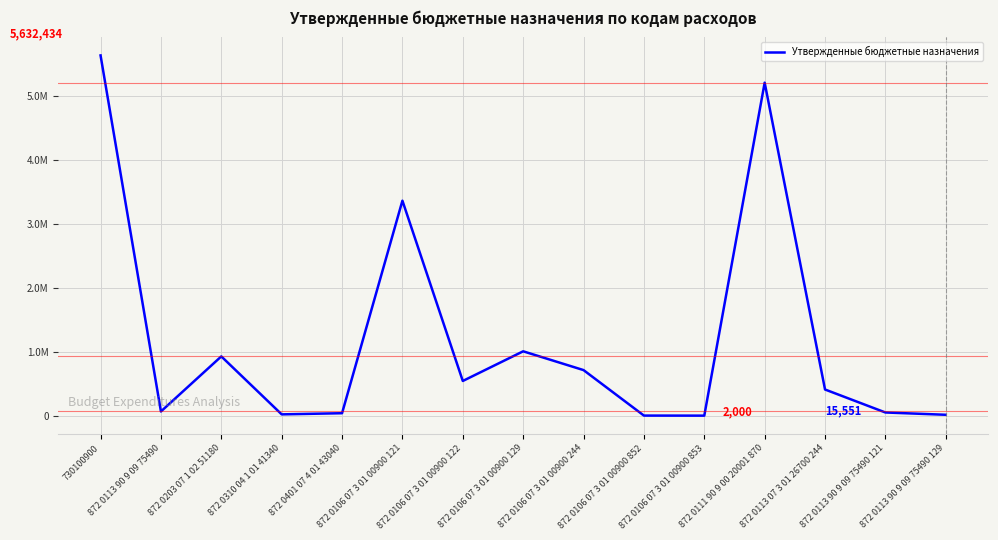

Is this an area chart (filled region under the line)?

No